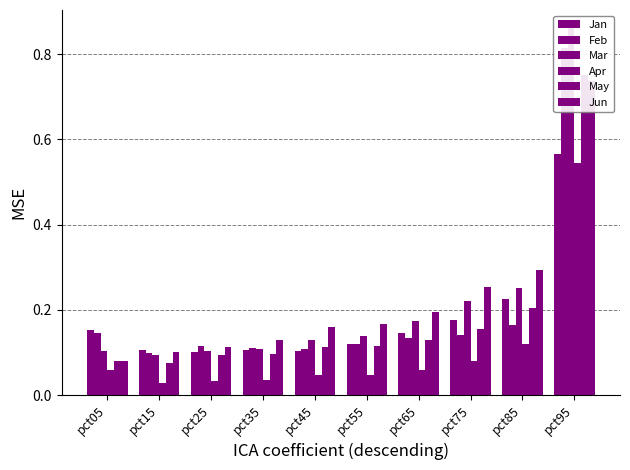

What is the difference between the second highest and minimum values in the Jun series?

0.2